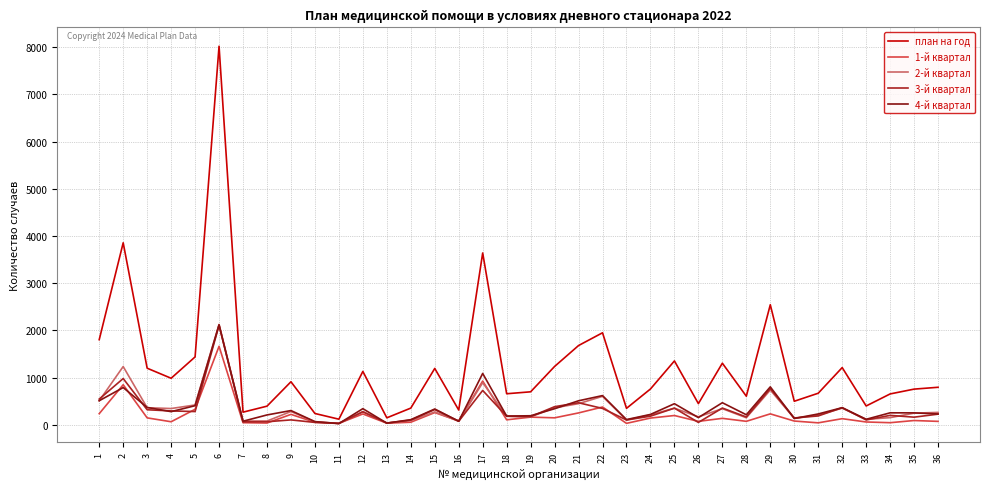

At which category does 2-й квартал reach its first local peak?

2